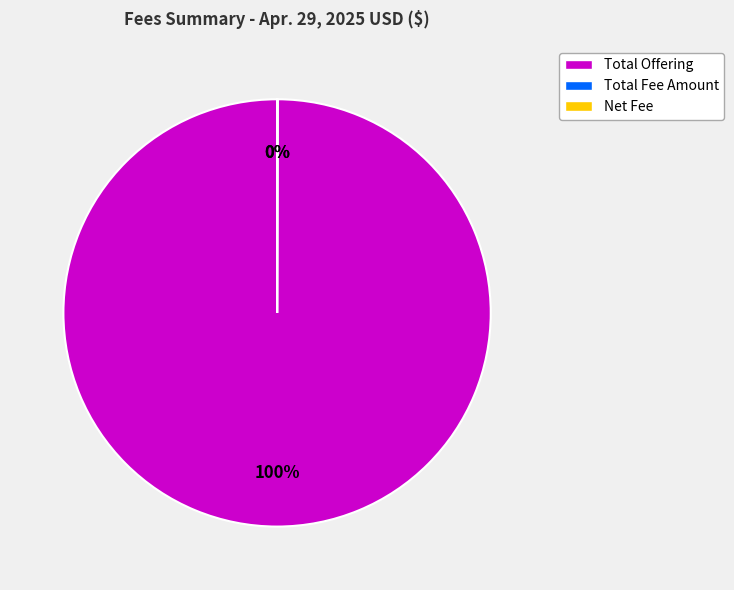

Does Total Offering represent more than half of the total?

Yes